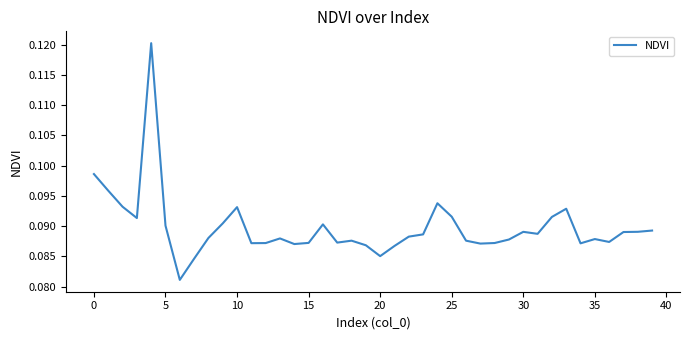

The chart shows a value of 0.0 at 30. True or false?

False